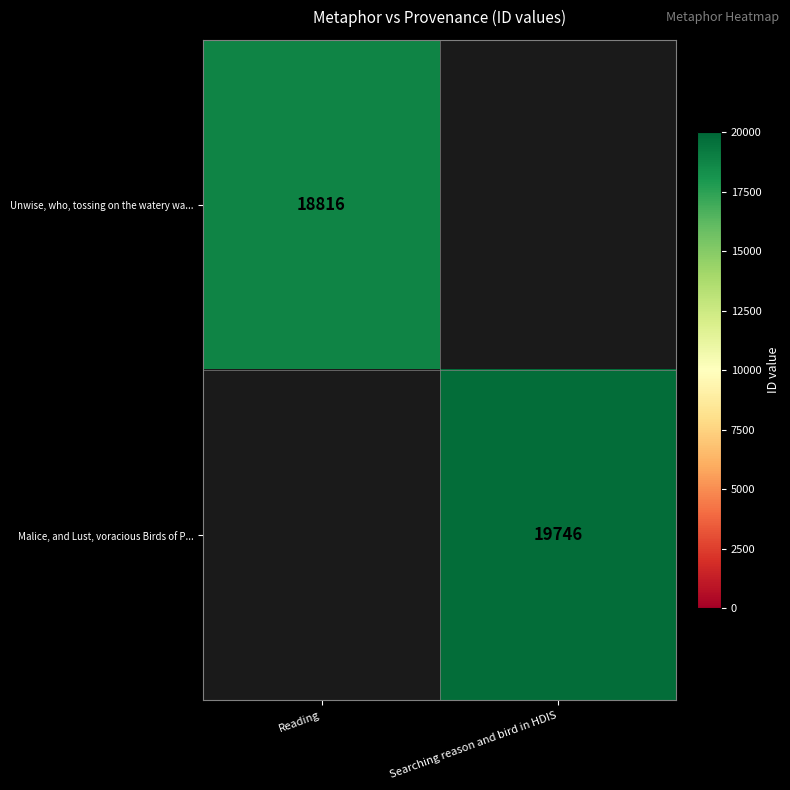

Is the value of Malice, and Lust, voracious Birds of P... at Searching reason and bird in HDIS greater than the value of Unwise, who, tossing on the watery wa... at Reading?

Yes